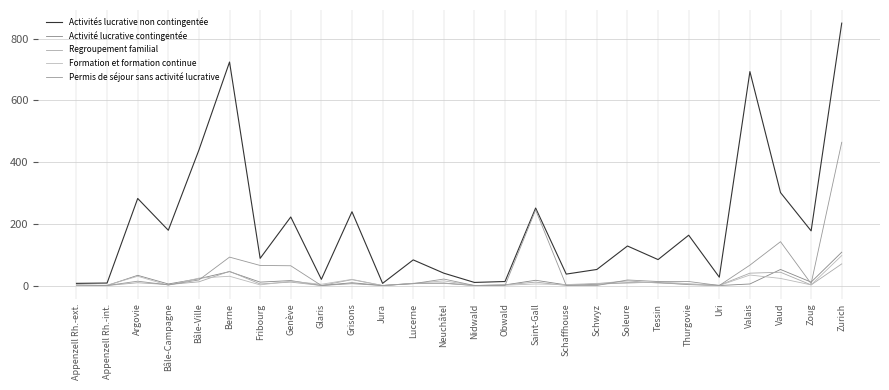

How many intersections are there between Regroupement familial and Formation et formation continue?

8